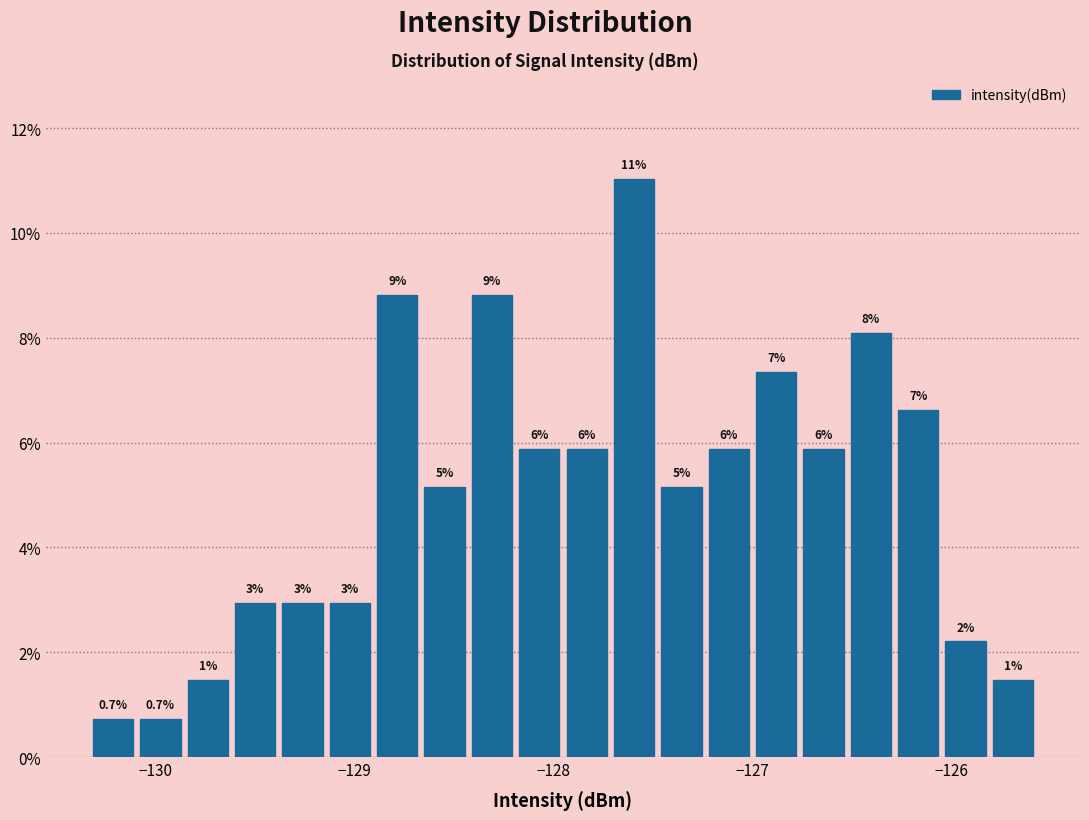

Around what value on the x-axis is the tallest bar? Give the approximate position of its centre, as read against the axis.

-127.6